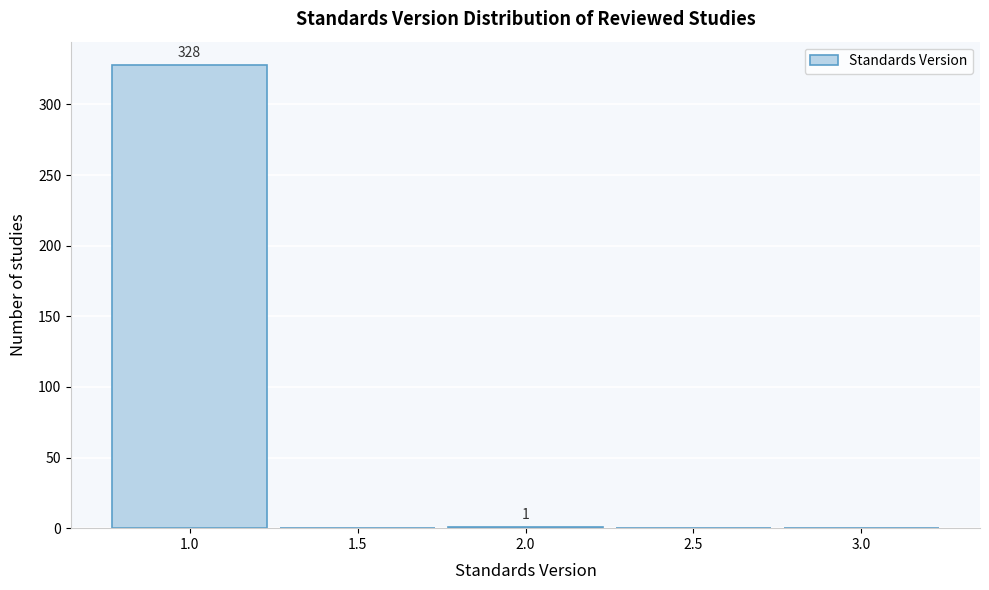

What is the maximum value shown in the chart?

328